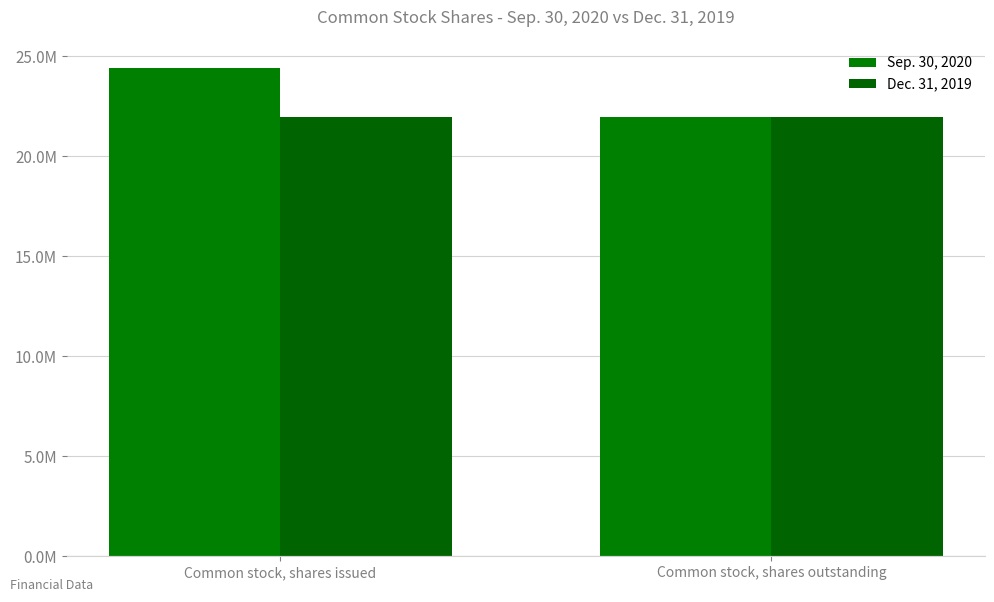

The value of Dec. 31, 2019 at Common stock, shares outstanding is 32509843. True or false?

False